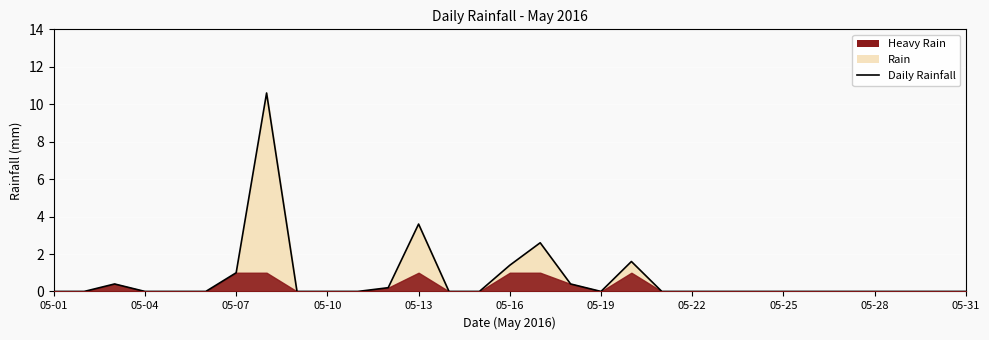

What is the greatest value displayed?

10.6